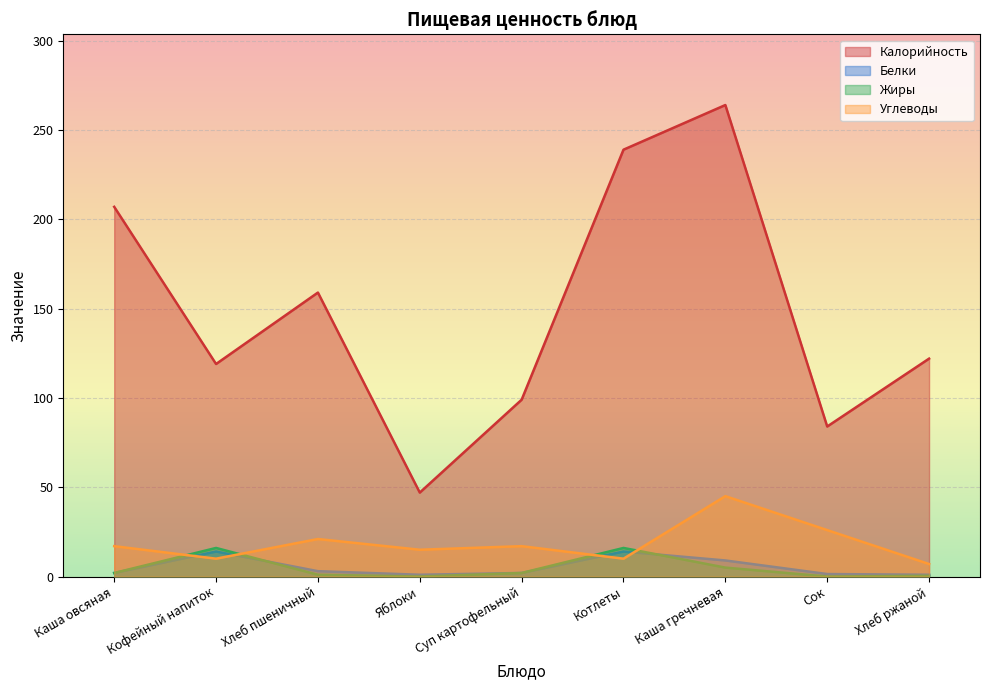

Rank the series by their maximum value, from highest to lowest.

Калорийность, Углеводы, Жиры, Белки